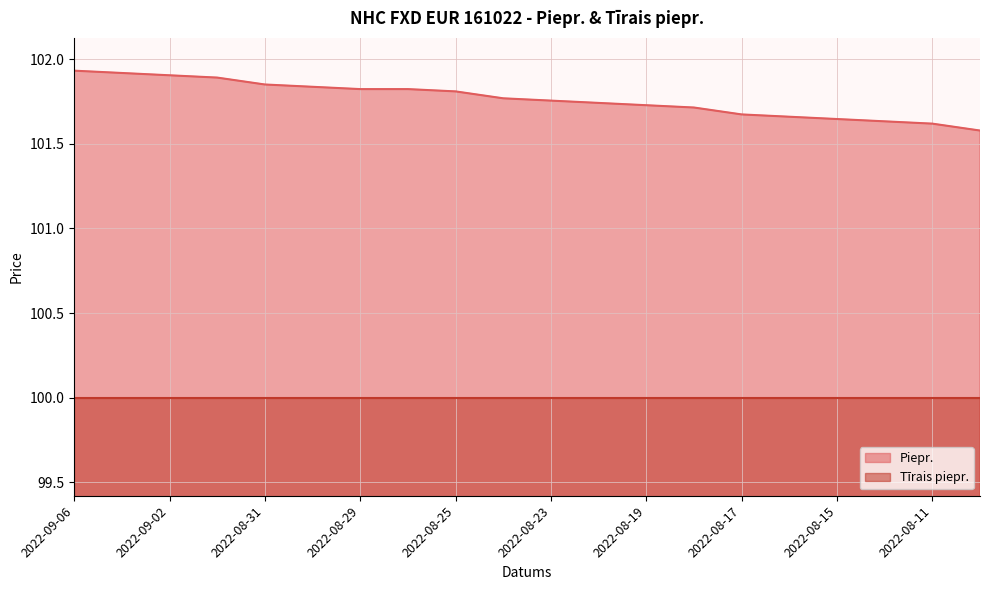

Does the chart display data point markers on the line(s)?

No